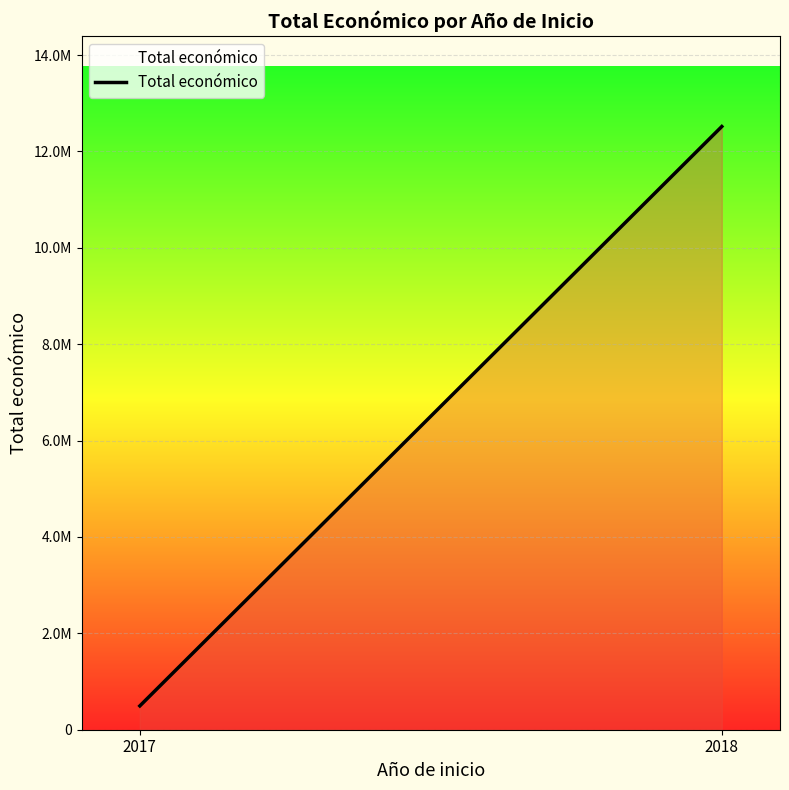

List the labels in order of value, largest first.

2018, 2017